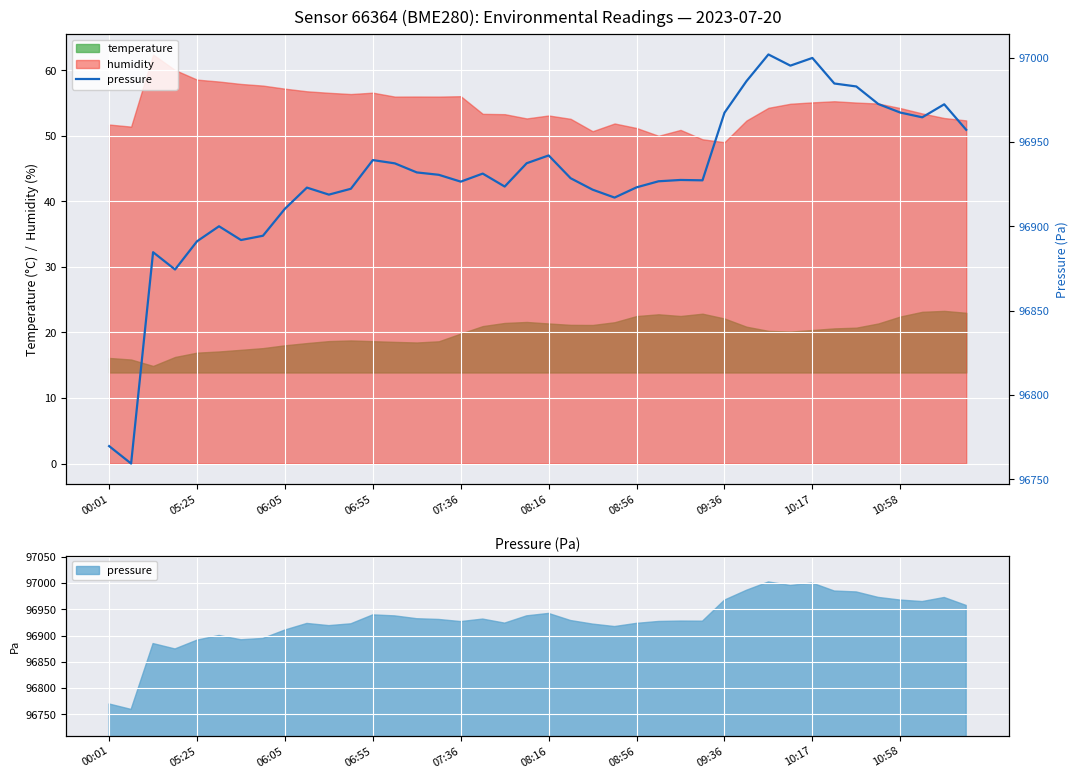

What is the maximum value shown in the chart?

97001.9